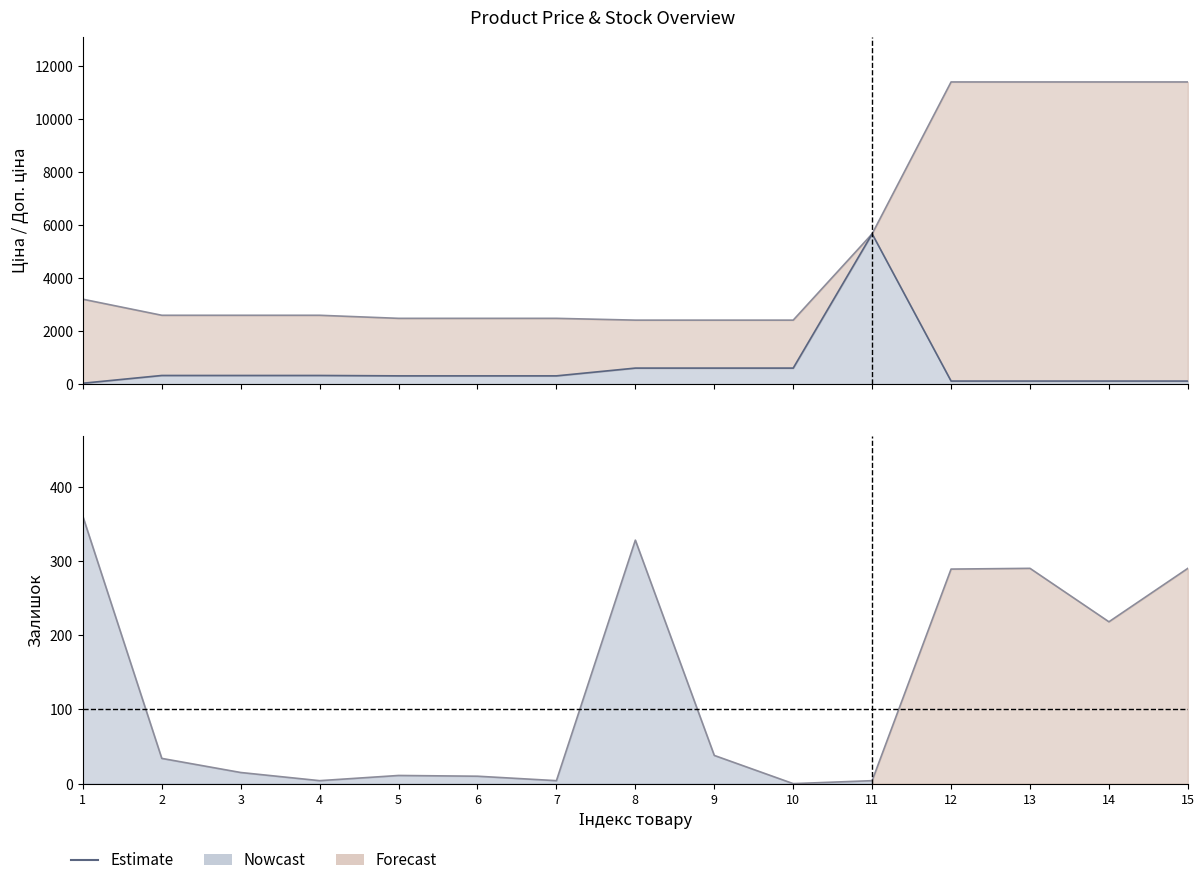

At which category is the sum across all series the highest?

13